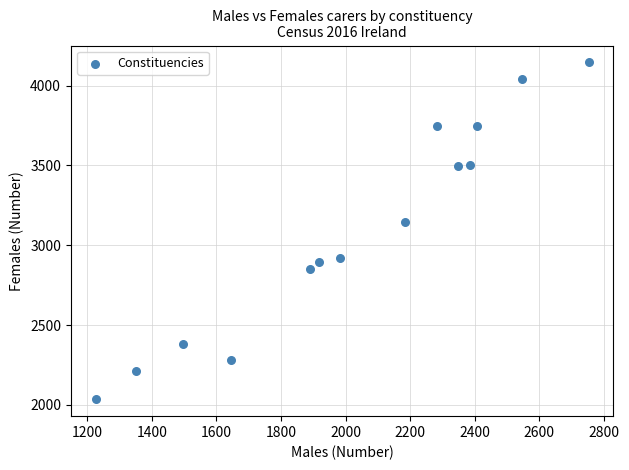

What is the range of Y values (max minus min)?

2110